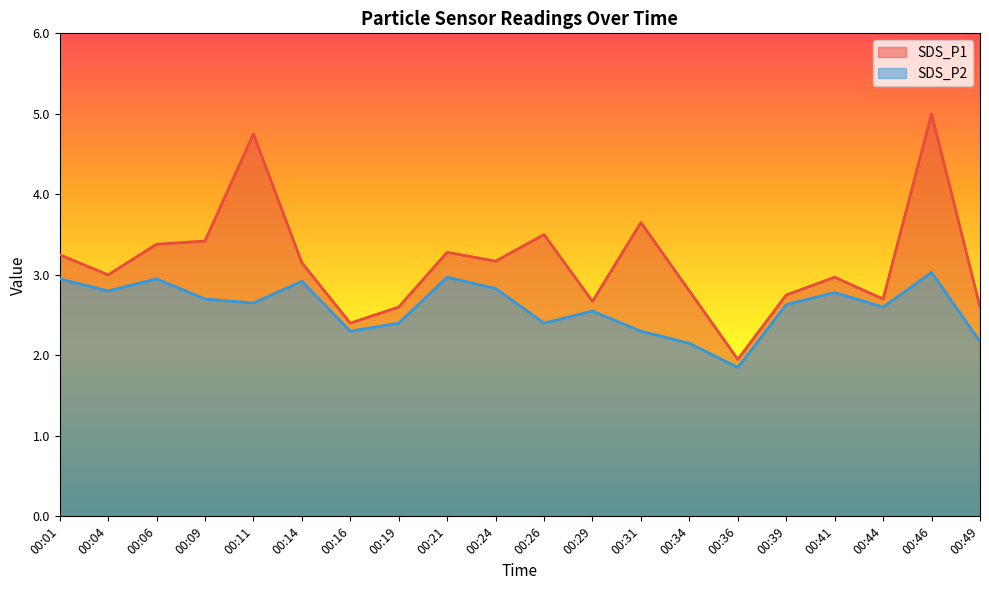

Which category has the highest value in the SDS_P1 series?

00:46